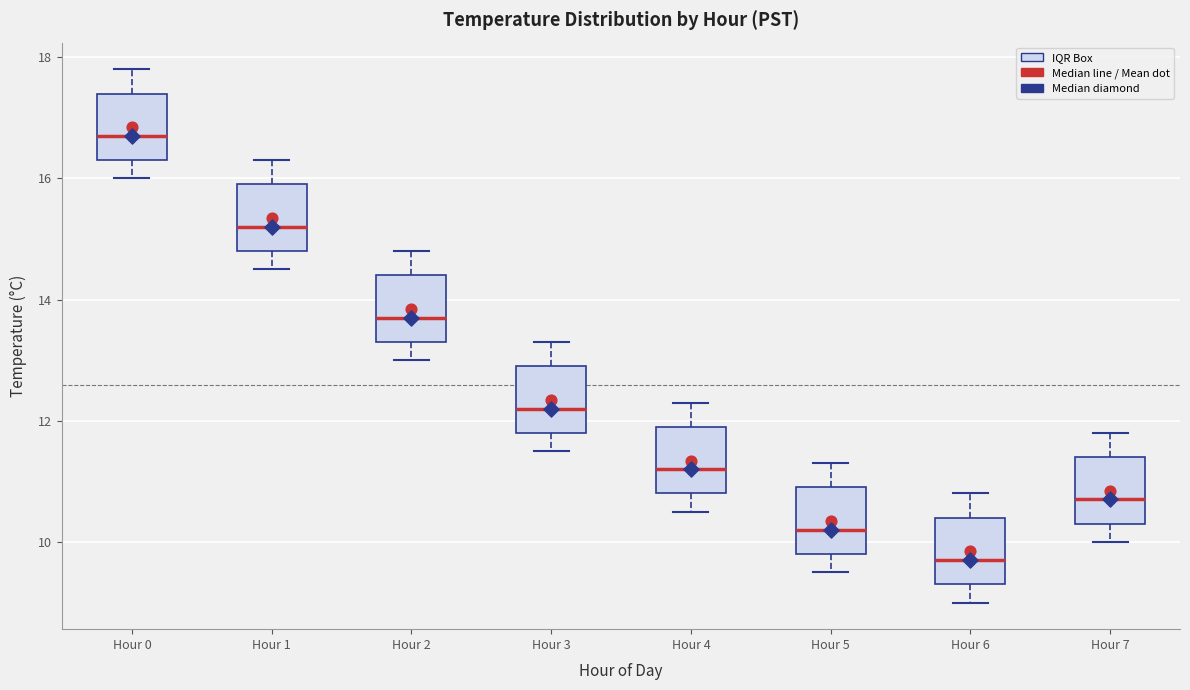

Where is the lower edge of the box for Hour 7 on the y-axis? The values are not printed on the chart, so give them approximately, as read against the axis.

10.4